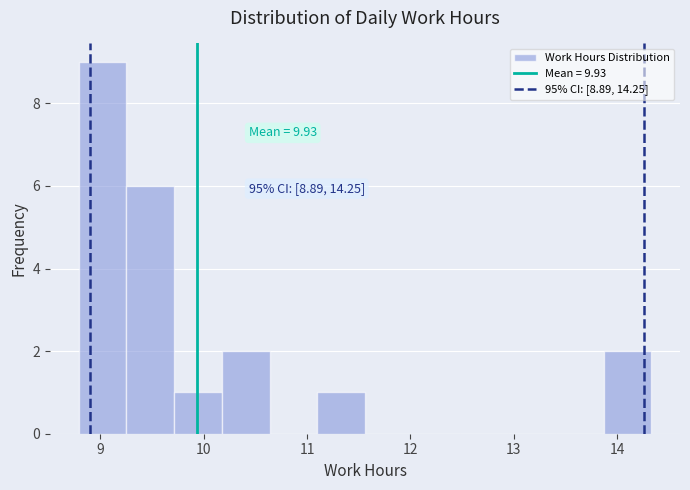

Over which range of the x-axis is the bar tallest?

8.8 to 9.3